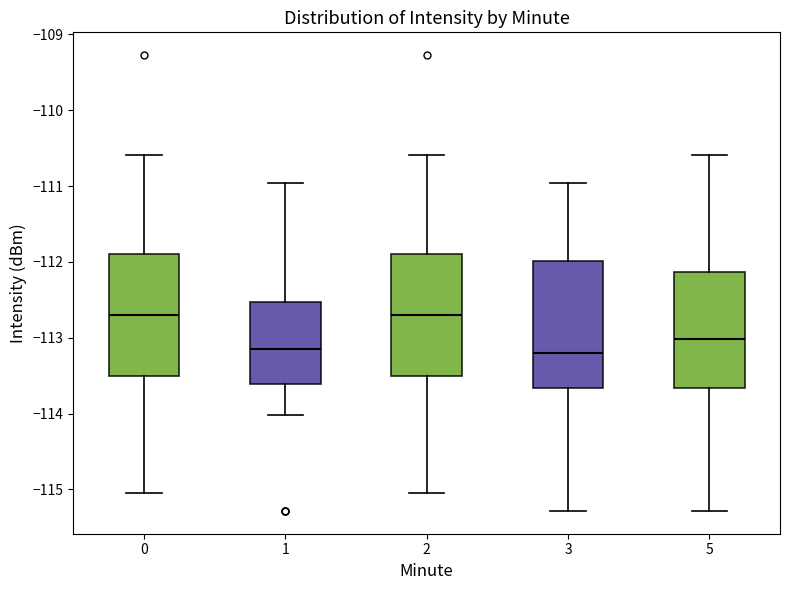

Where does the upper whisker of the box at x = 3 end on the y-axis? The values are not printed on the chart, so give them approximately, as read against the axis.

-111.0